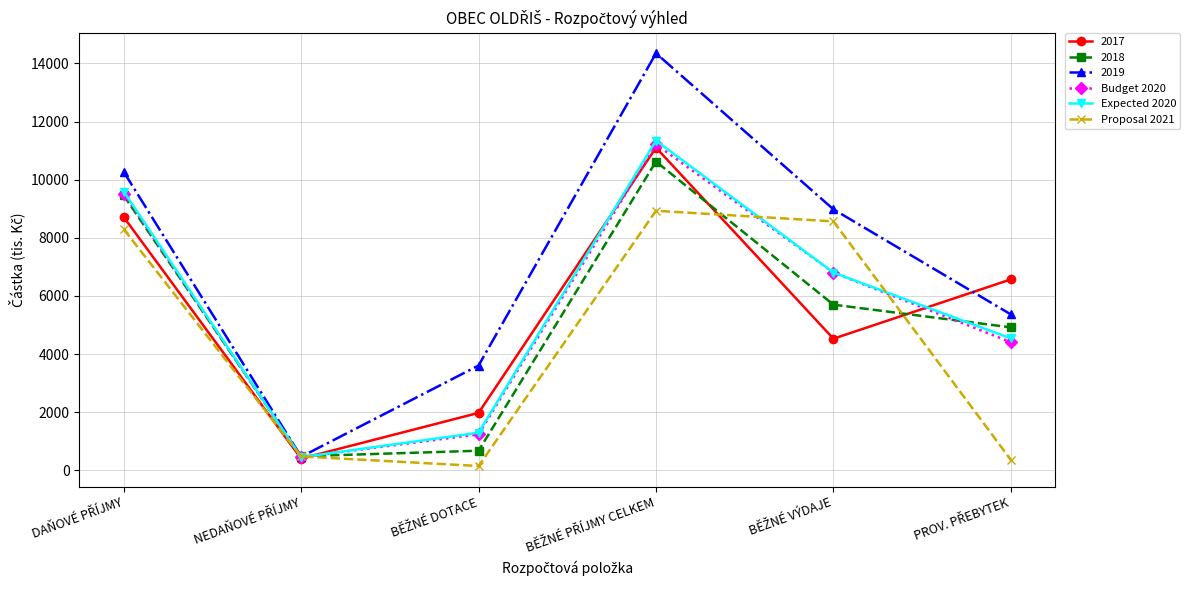

What are all the series names shown in the legend?

2017, 2018, 2019, Budget 2020, Expected 2020, Proposal 2021